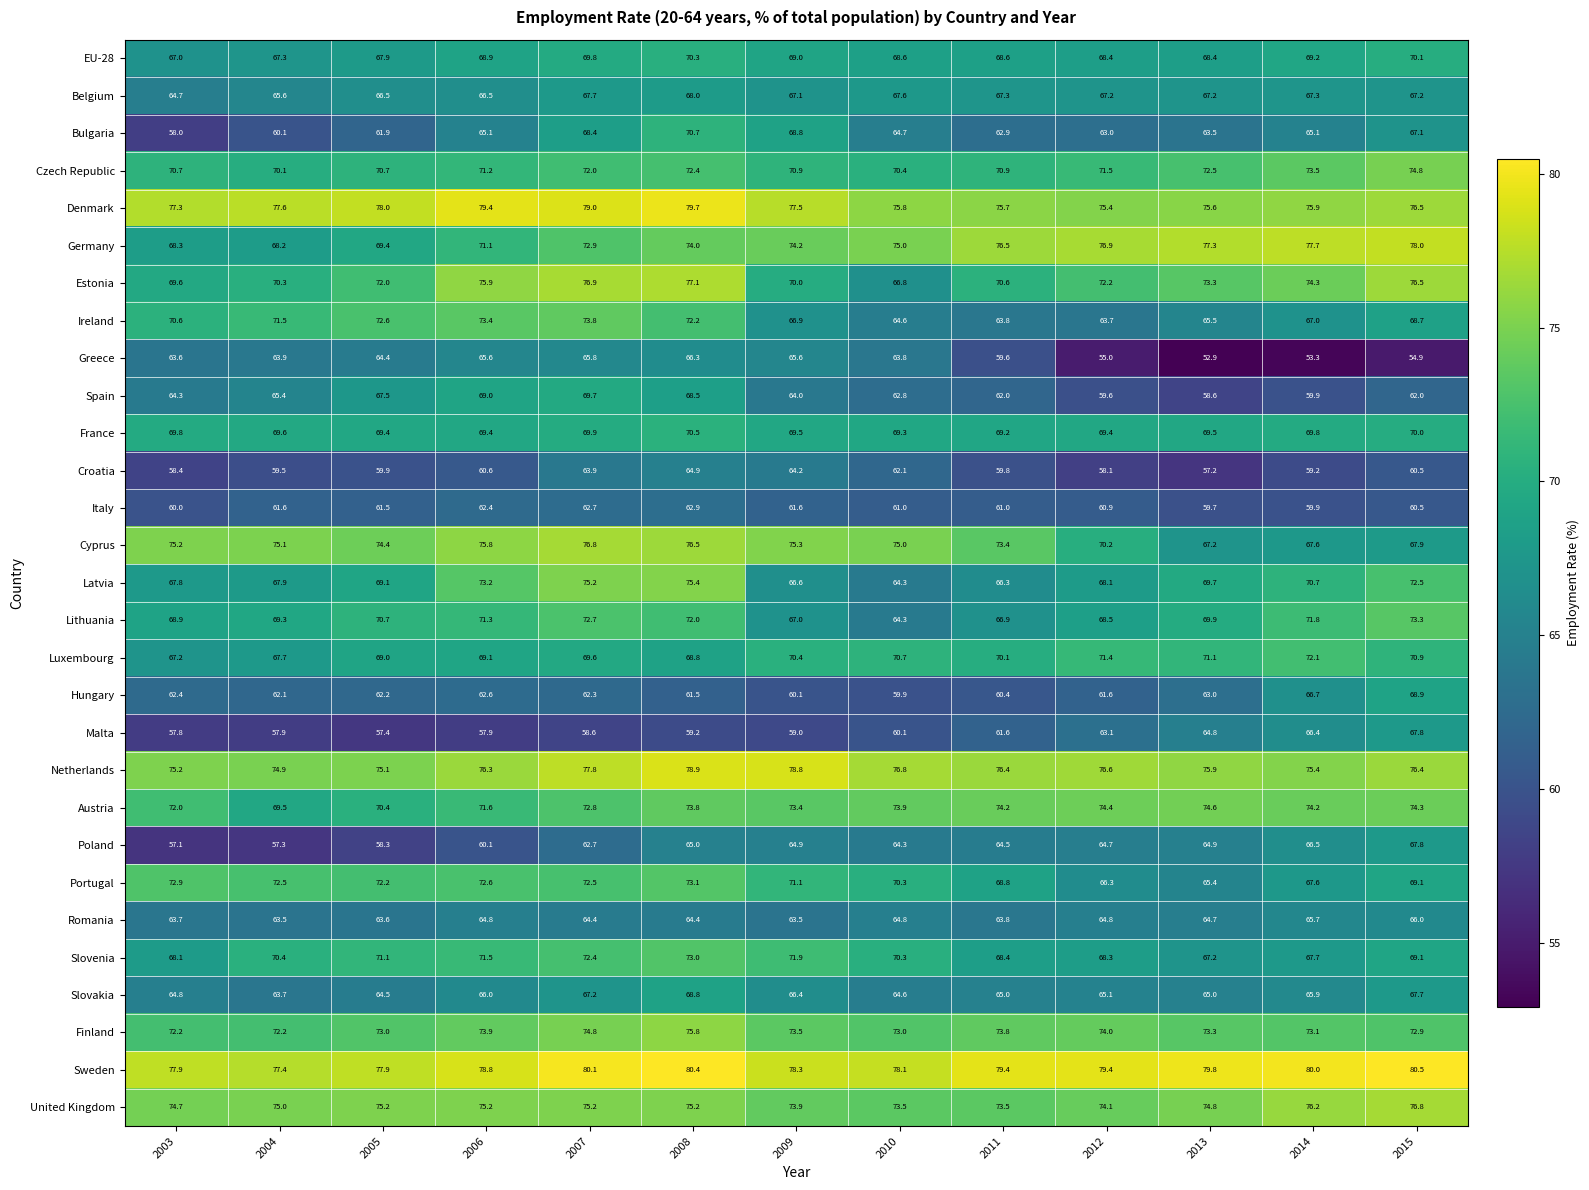

What is the sum of the Italy values at 2012 and 2005?

122.4